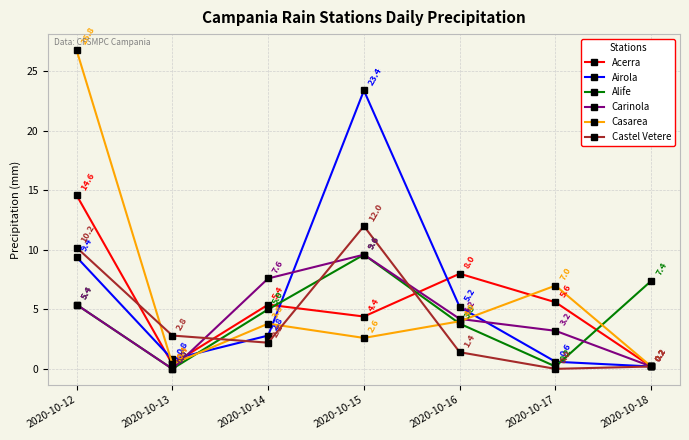

Rank the categories by Acerra value from lowest to highest.

2020-10-18, 2020-10-13, 2020-10-15, 2020-10-14, 2020-10-17, 2020-10-16, 2020-10-12